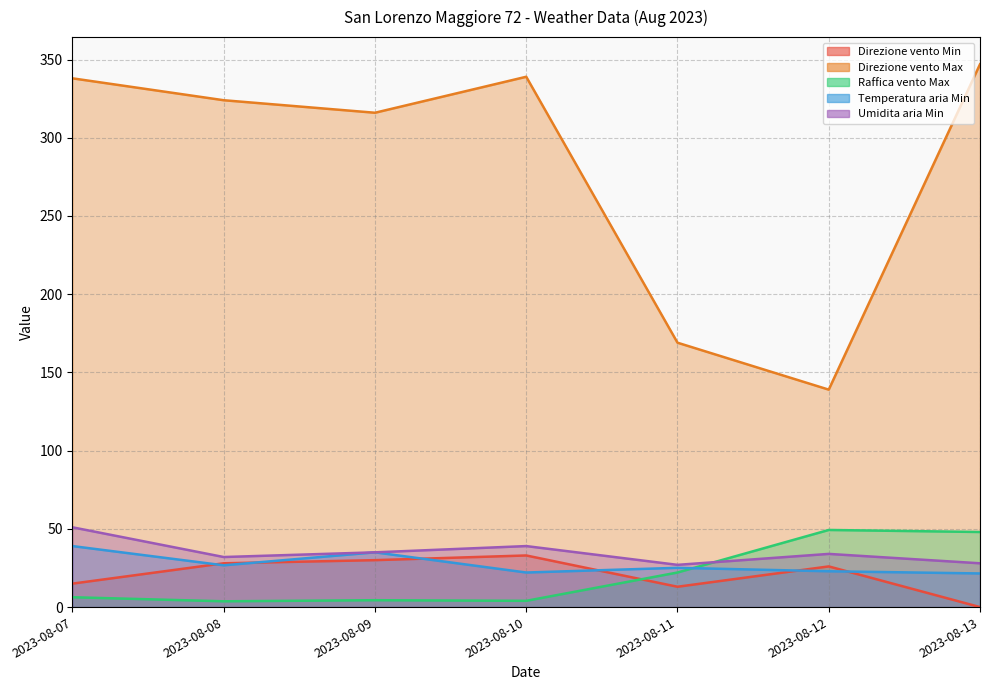

True or false: Raffica vento Max and Direzione vento Max intersect in this chart.

False